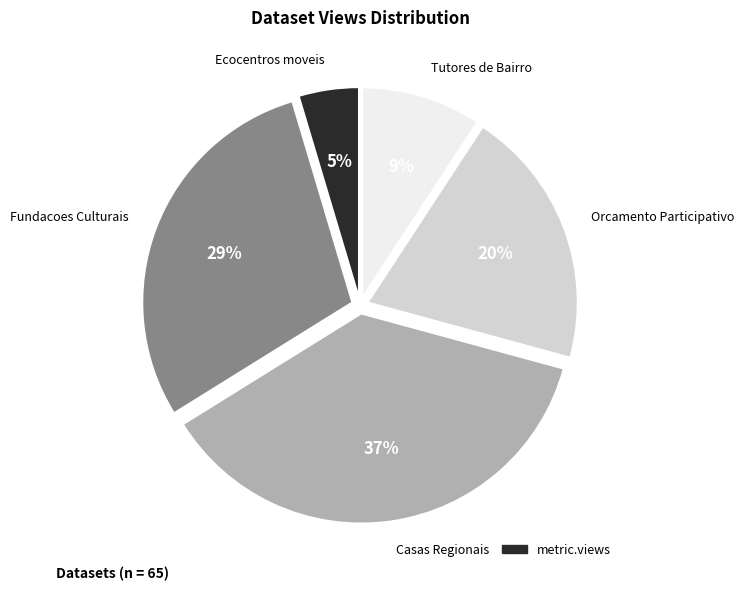

Is there a majority slice in this chart?

No